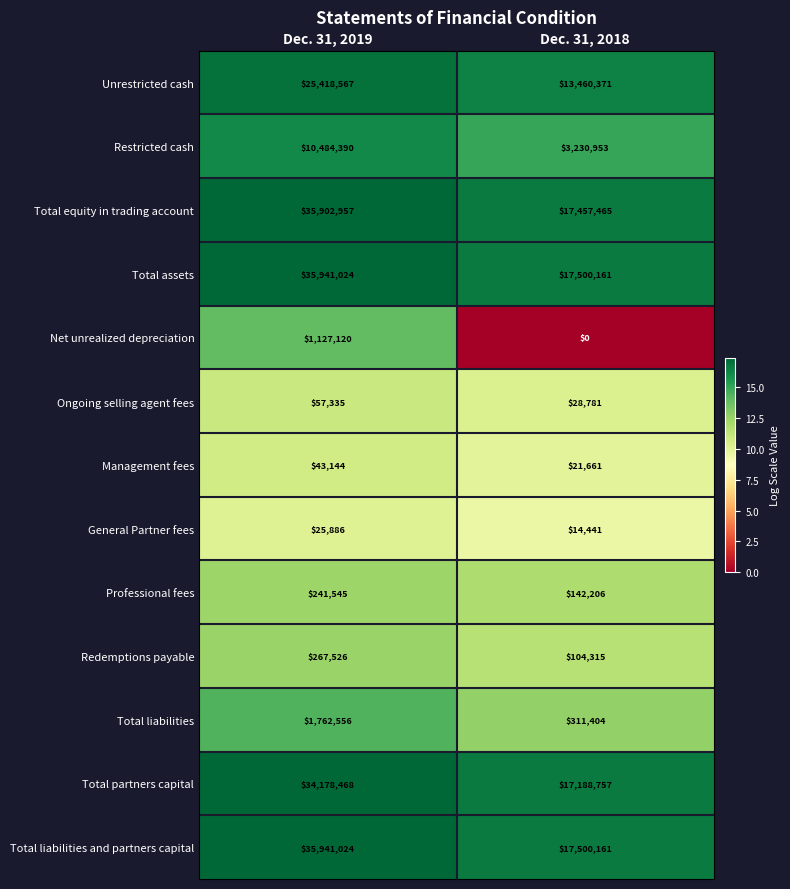

What is the minimum value for Total partners capital?

17188757